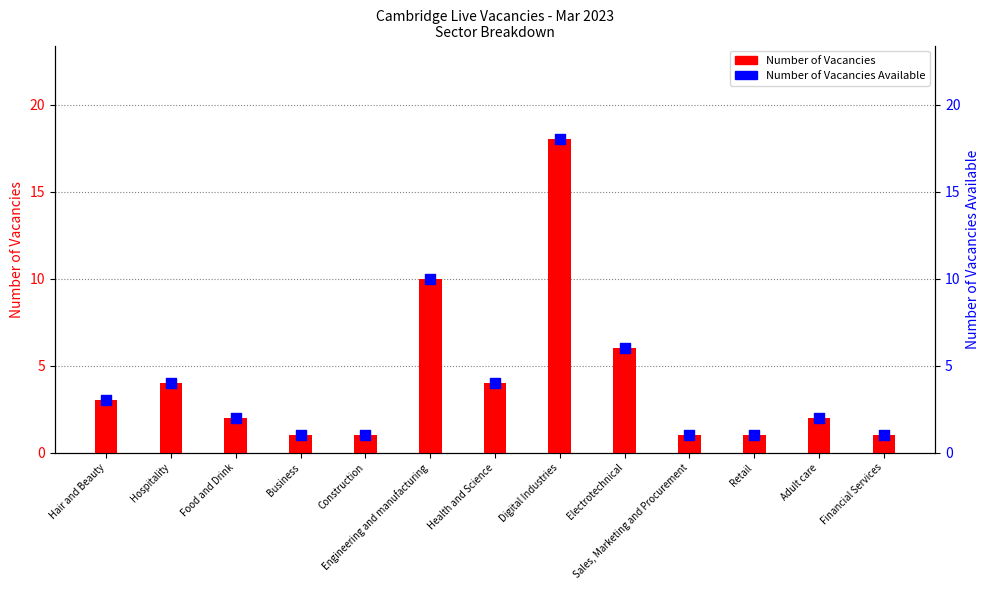

Which series has the largest total across all categories?

Number of Vacancies